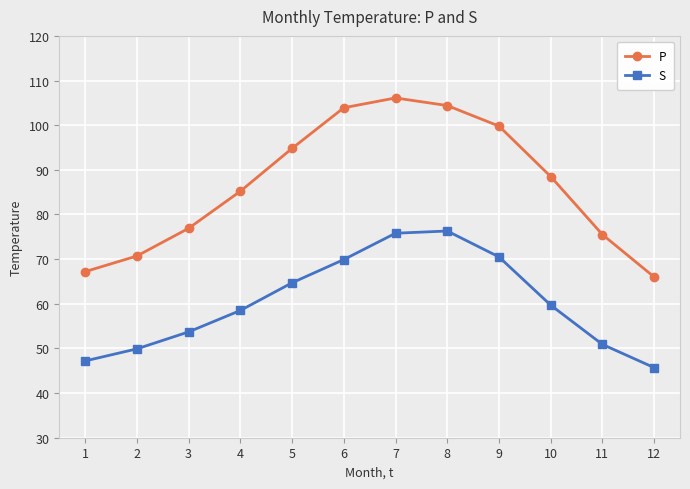

What is the sum of all P values?

1039.0